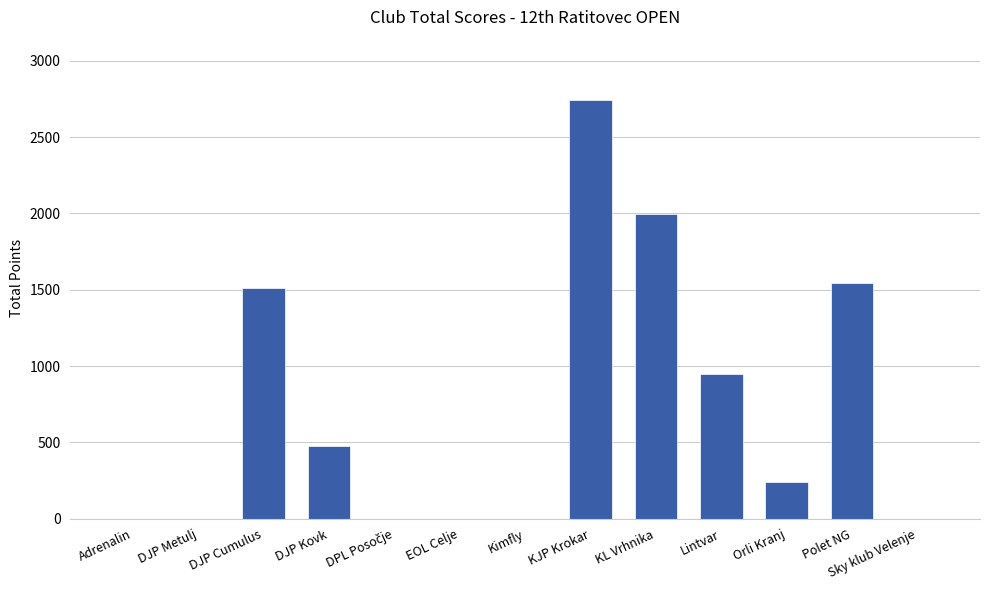

What is the greatest value displayed?

2745.5